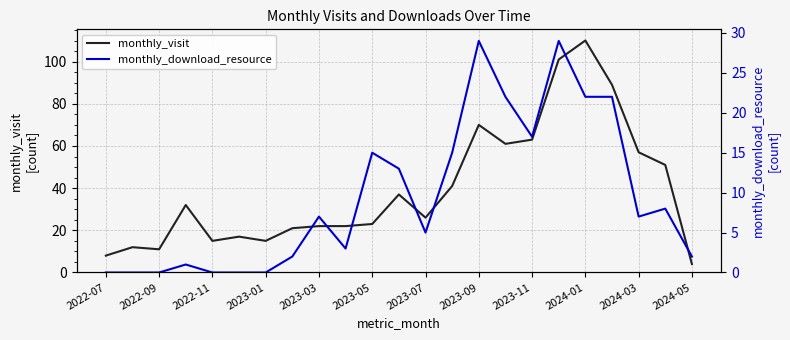

Is it true that monthly_visit equals 28 at 2023-11?

False